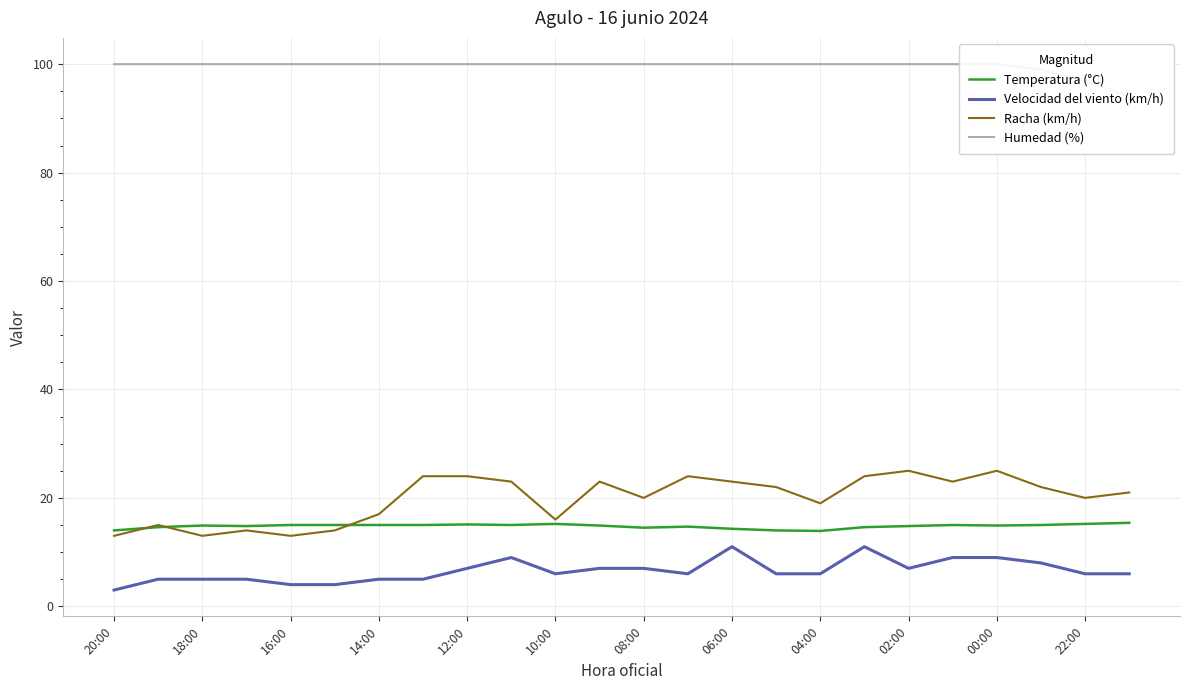

Reading left to right, what are all the values shown in this chart?

Temperatura (°C): 14.0	14.6	14.9	14.8	15.0	15.0	15.0	15.0	15.1	15.0	15.2	14.9	14.5	14.7	14.3	14.0	13.9	14.6	14.8	15.0	14.9	15.0	15.2	15.4
Velocidad del viento (km/h): 3.0	5.0	5.0	5.0	4.0	4.0	5.0	5.0	7.0	9.0	6.0	7.0	7.0	6.0	11.0	6.0	6.0	11.0	7.0	9.0	9.0	8.0	6.0	6.0
Racha (km/h): 13.0	15.0	13.0	14.0	13.0	14.0	17.0	24.0	24.0	23.0	16.0	23.0	20.0	24.0	23.0	22.0	19.0	24.0	25.0	23.0	25.0	22.0	20.0	21.0
Humedad (%): 100.0	100.0	100.0	100.0	100.0	100.0	100.0	100.0	100.0	100.0	100.0	100.0	100.0	100.0	100.0	100.0	100.0	100.0	100.0	100.0	100.0	99.0	97.0	94.0